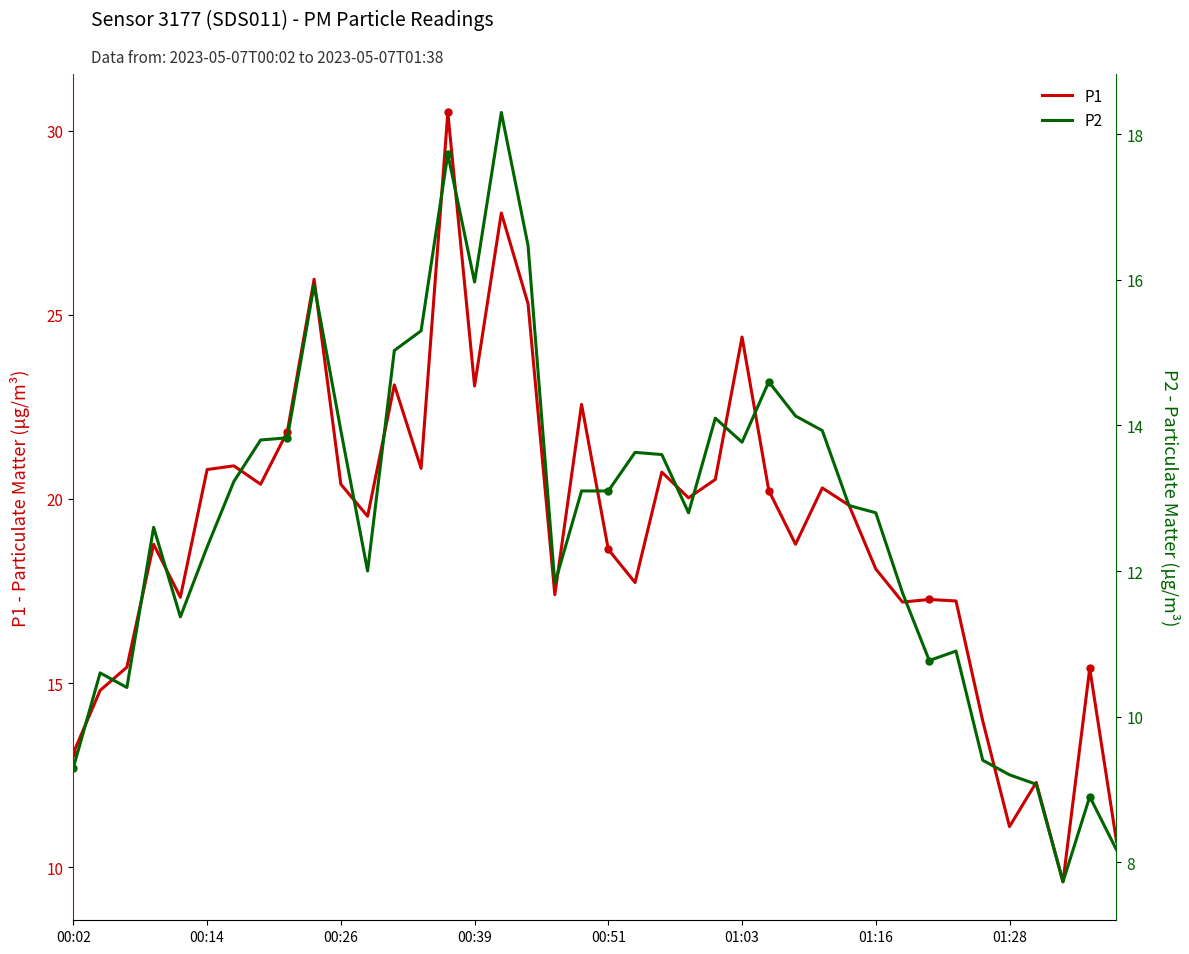

True or false: P2 and P1 intersect in this chart.

False